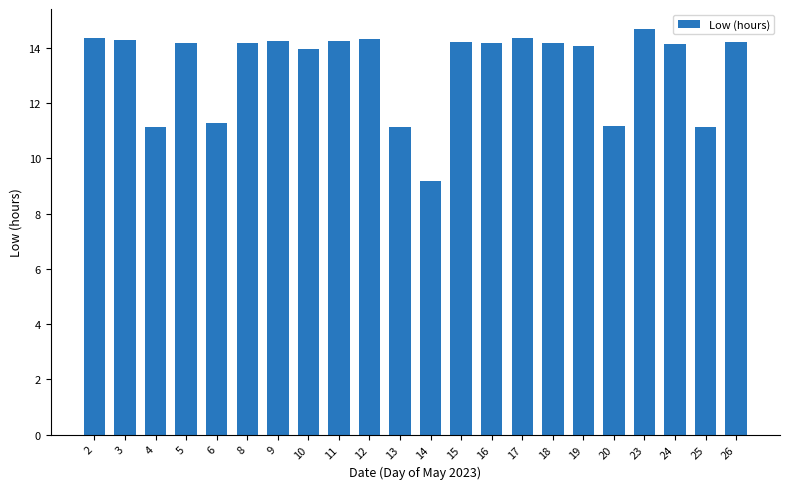

Are the bars grouped side by side (vs. stacked)?

No